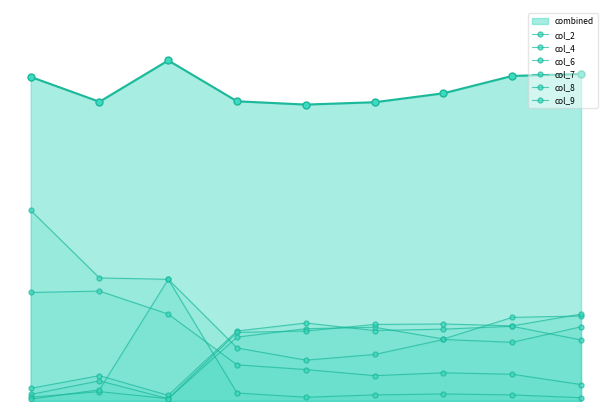

What is the sum of all col_8 values?

1000